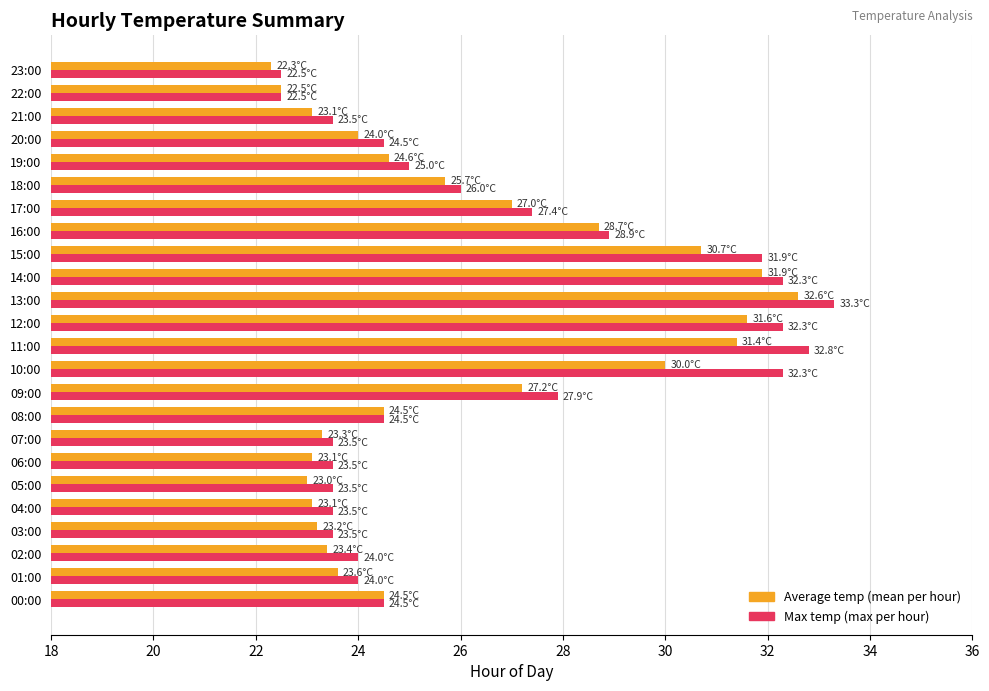

What is the difference between the maximum and minimum values in the Average temp (mean per hour) series?

10.3